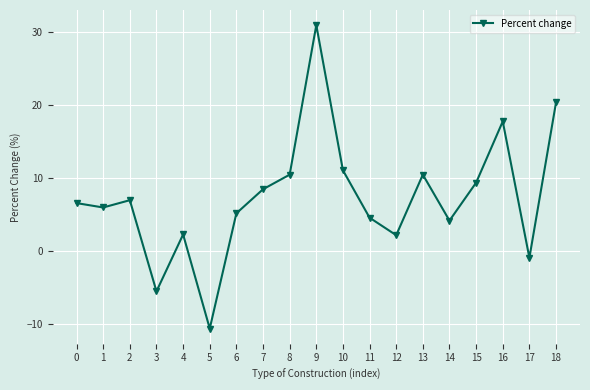

Approximately how many times larger is the value at 6 compared to 1?

0.9